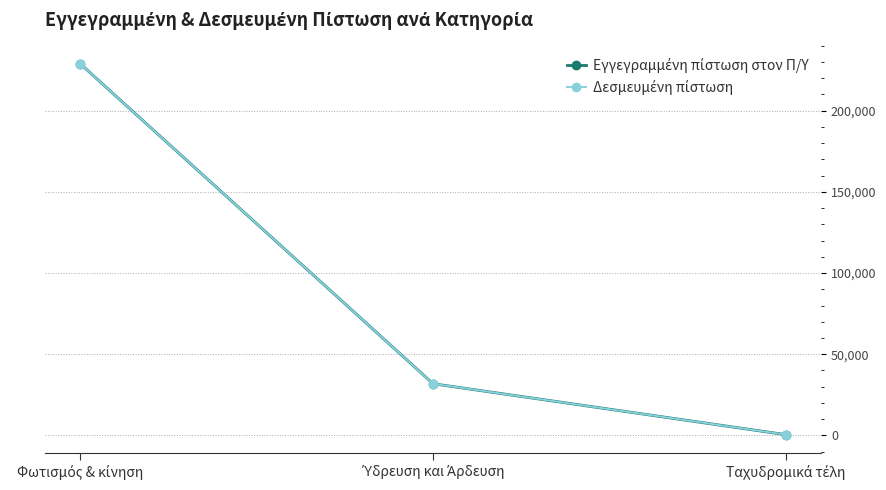

Reading right to left, what are all the values shown in this chart?

Εγγεγραμμένη πίστωση στον Π/Υ: Ταχυδρομικά τέλη=500.0	Ύδρευση και Άρδευση=31833.1	Φωτισμός & κίνηση=228772.8
Δεσμευμένη πίστωση: Ταχυδρομικά τέλη=500.0	Ύδρευση και Άρδευση=31833.1	Φωτισμός & κίνηση=228772.8